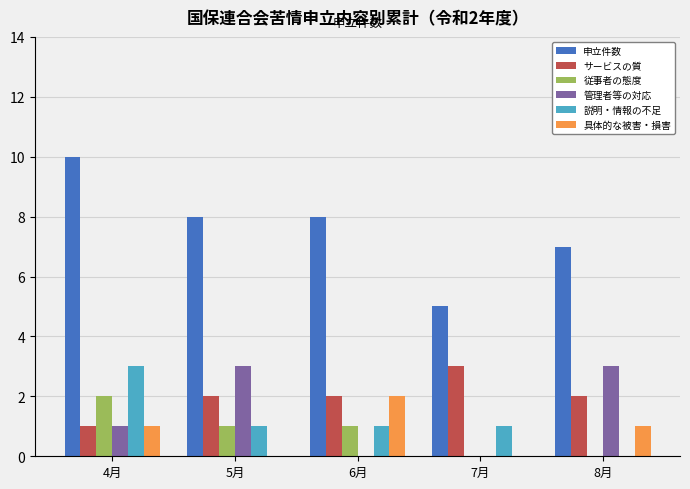

True or false: 管理者等の対応 has a value of 0 at 6月.

True